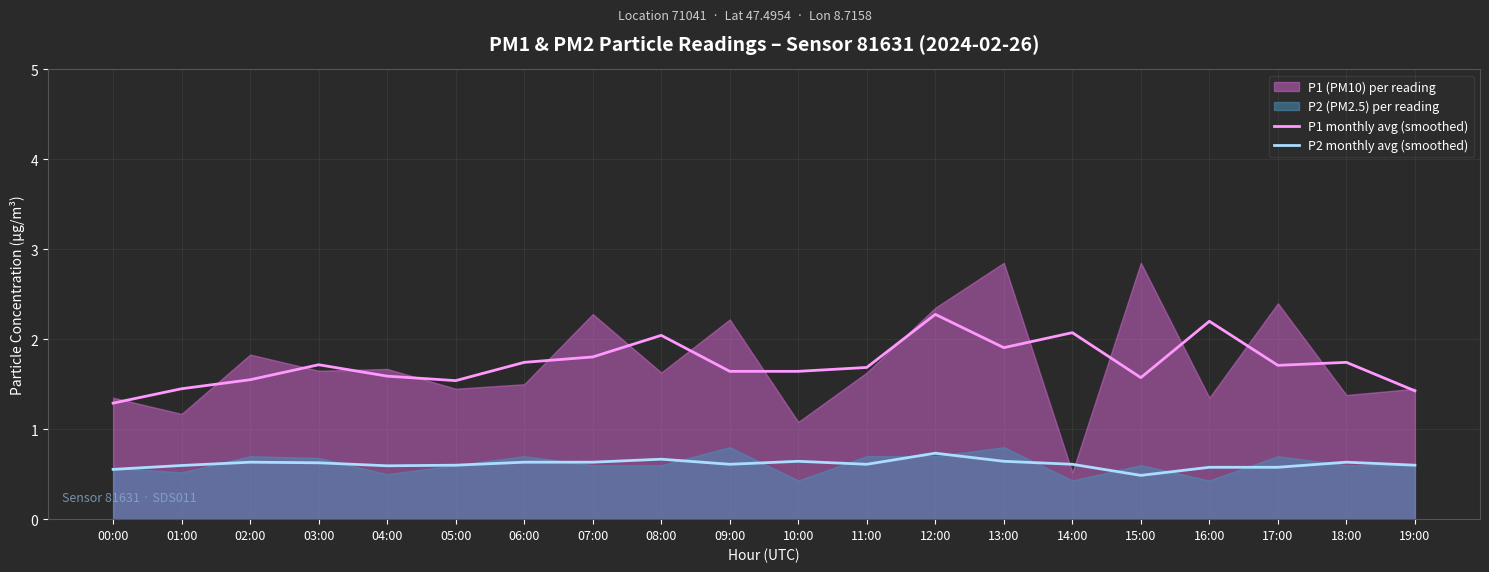

What is the maximum value for P2 monthly avg (smoothed)?

0.7